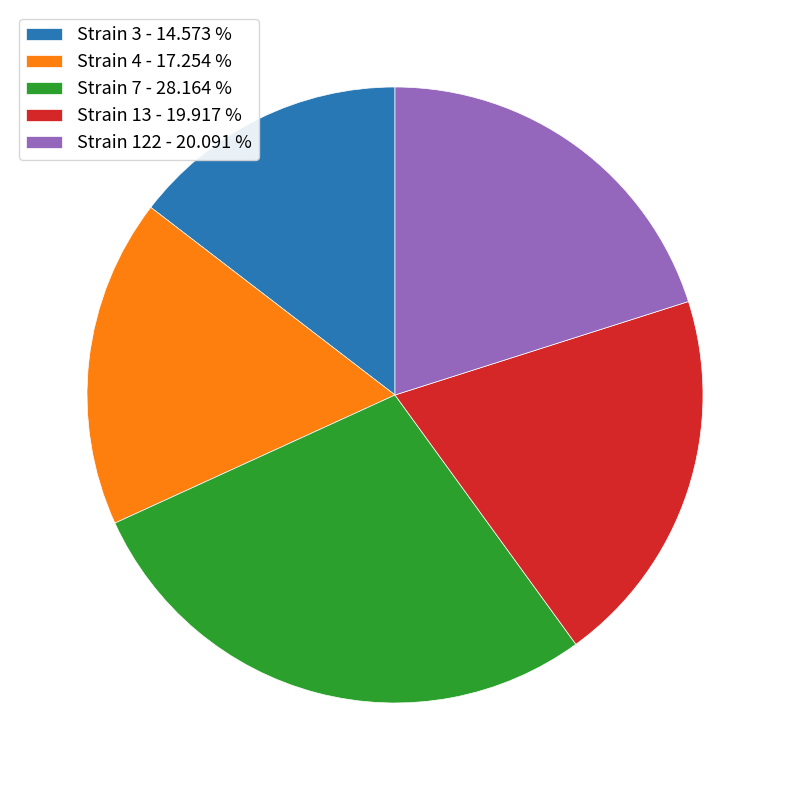

Combined, do Strain 7 - 28.164 % and Strain 4 - 17.254 % account for over 50%?

No